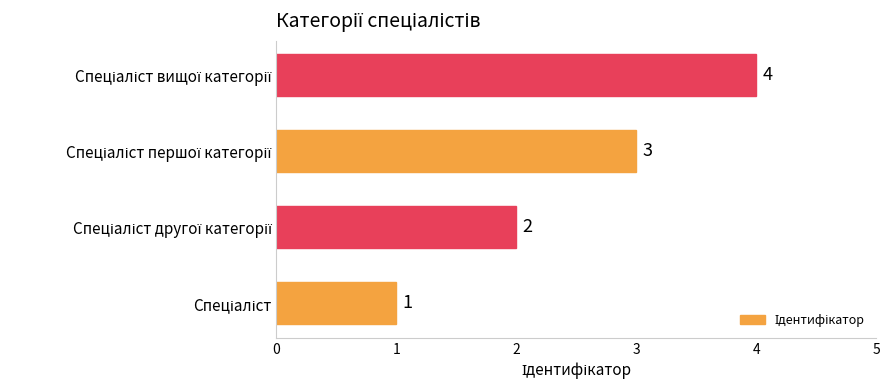

Count the number of data series in this chart.

1